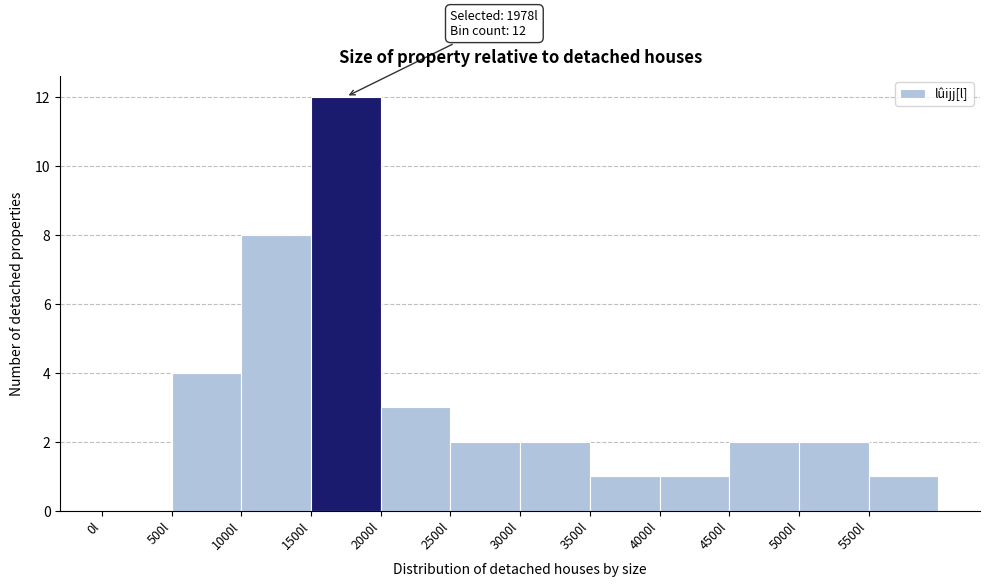

Over which range of the x-axis is the bar tallest?

1500 to 2000